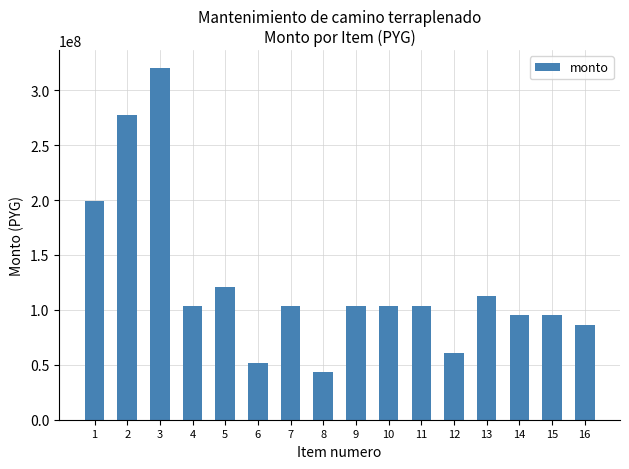

How many values are below 103918224?

6